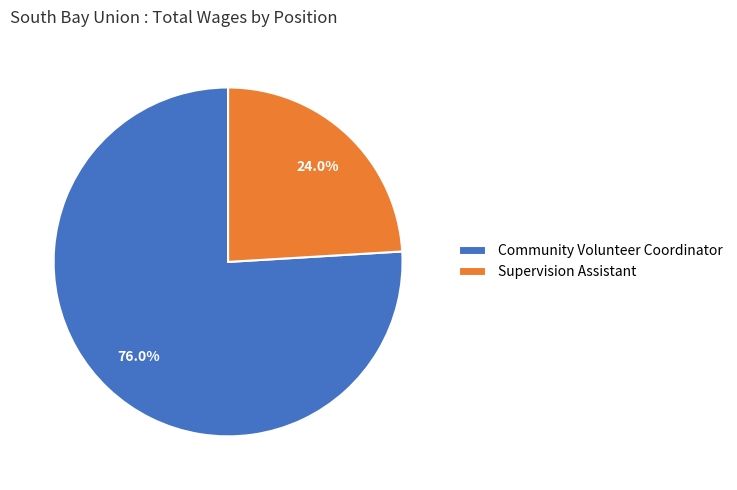

Combined, what portion of the pie is Supervision Assistant and Community Volunteer Coordinator?

100.0%